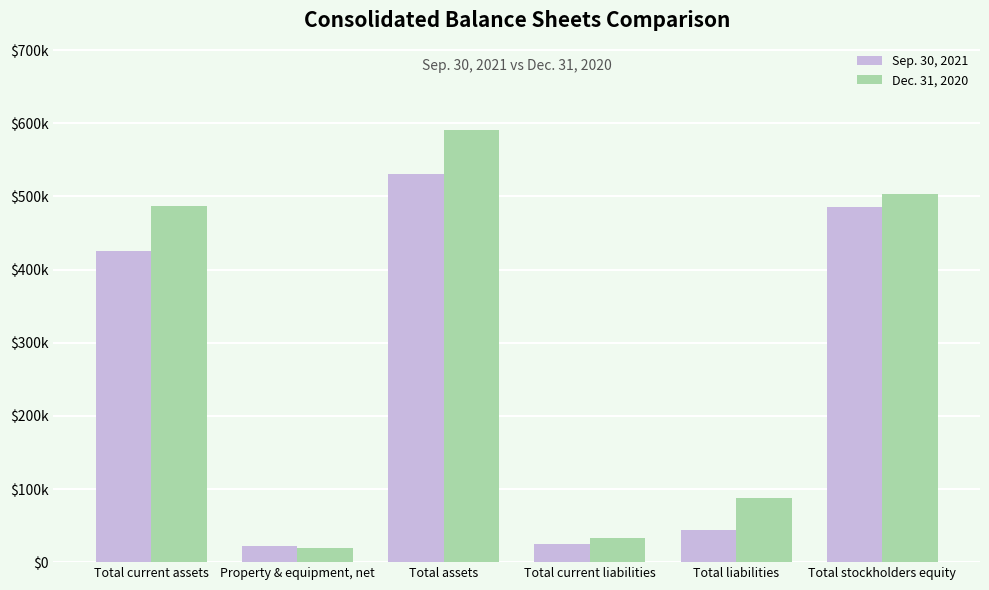

Reading left to right, list all the values displayed in this chart.

Sep. 30, 2021: Total current assets=425069	Property & equipment, net=22090	Total assets=530241	Total current liabilities=24489	Total liabilities=44583	Total stockholders equity=485658
Dec. 31, 2020: Total current assets=487345	Property & equipment, net=19206	Total assets=590824	Total current liabilities=32617	Total liabilities=87305	Total stockholders equity=503519